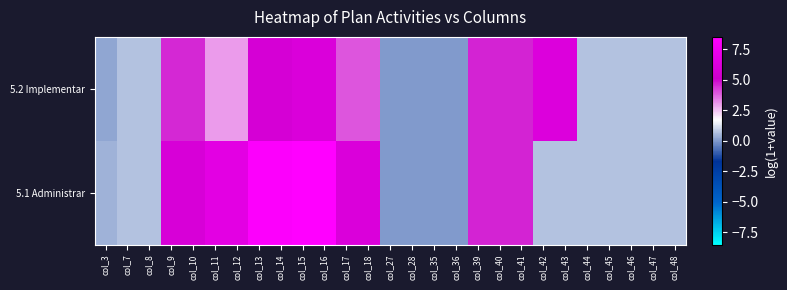

What is the difference between the highest and lowest values at col_17?

2.1